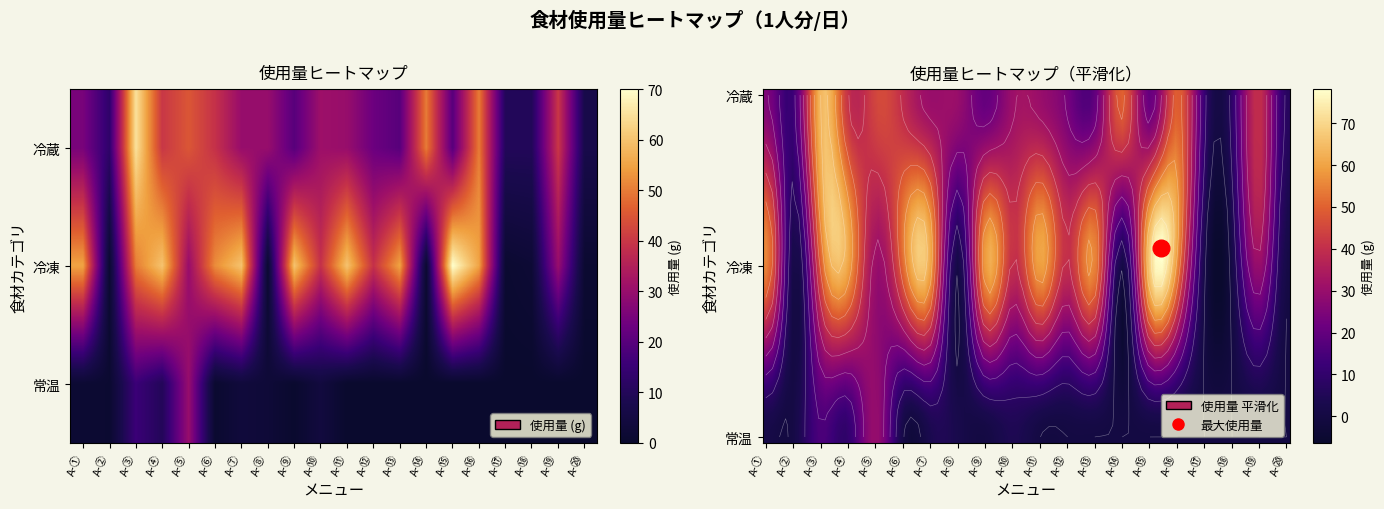

What is the minimum value for 冷蔵?

7.0